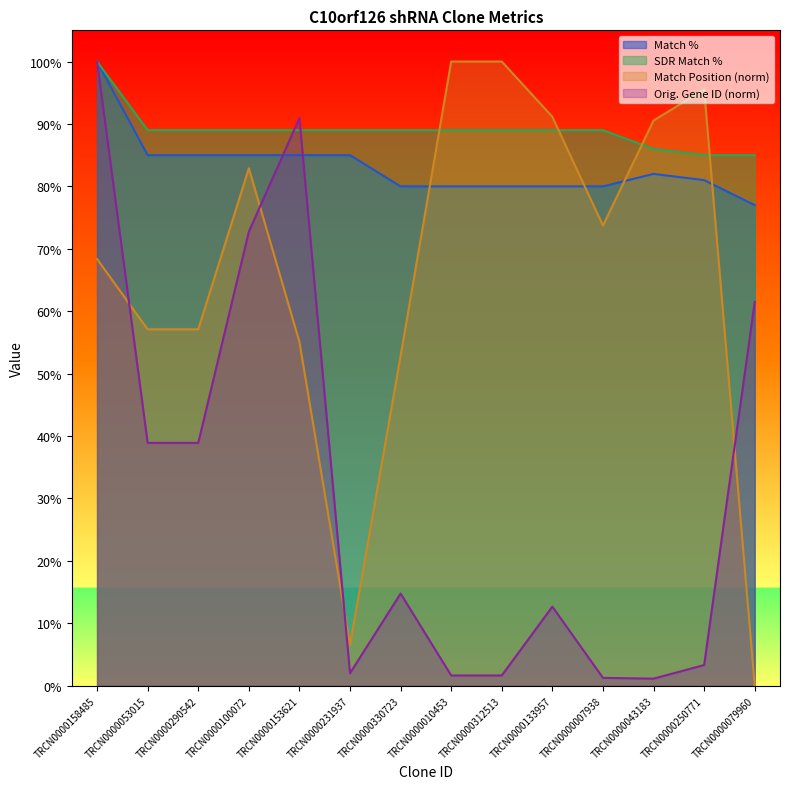

Which series ends up on top after the final intersection of Match % and Orig. Target Gene ID?

Match %